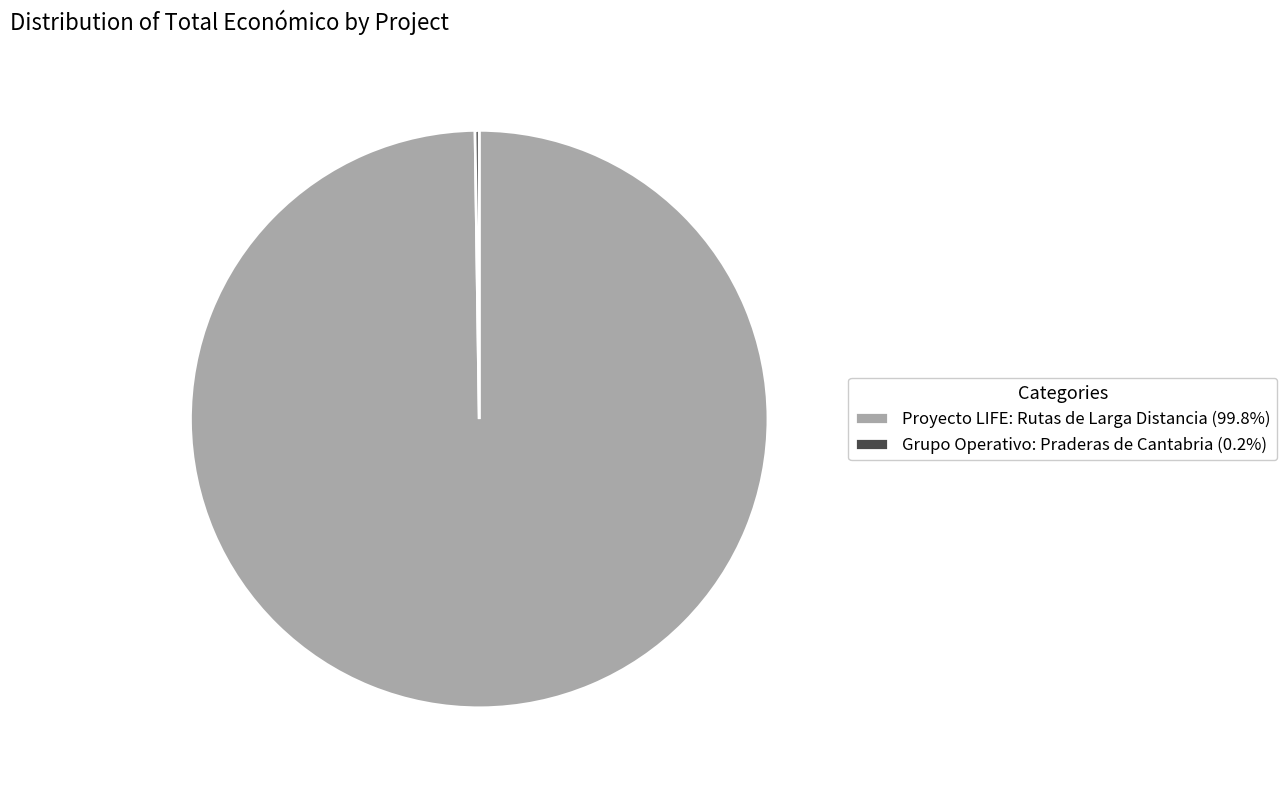

Is it true that Proyecto LIFE: Rutas de Larga Distancia is 100% of the pie?

True